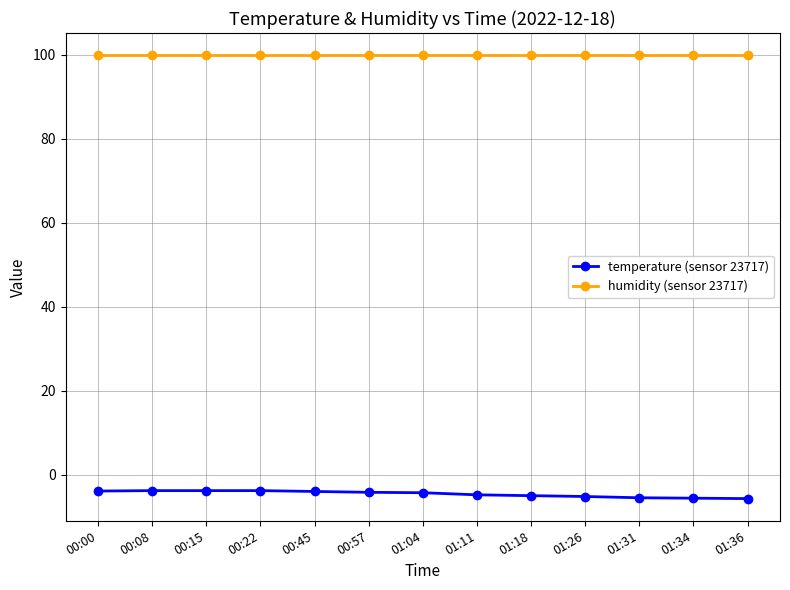

How many distinct data groups are displayed?

2